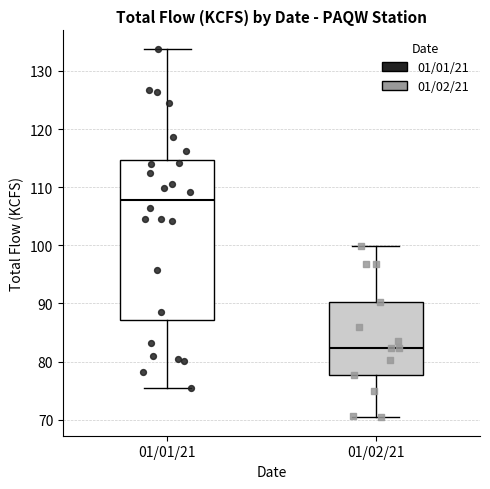

Reading left to right, transcribe this box plot: for each box, give where its median line is, the range the box spans, and where its two whiskers end, as read against the y-axis. The values are not printed on the chart, so give them approximately, as read against the axis.

01/01/21: median 108, box 87 to 115, whiskers 76 to 134
01/02/21: median 82, box 78 to 90, whiskers 70 to 100